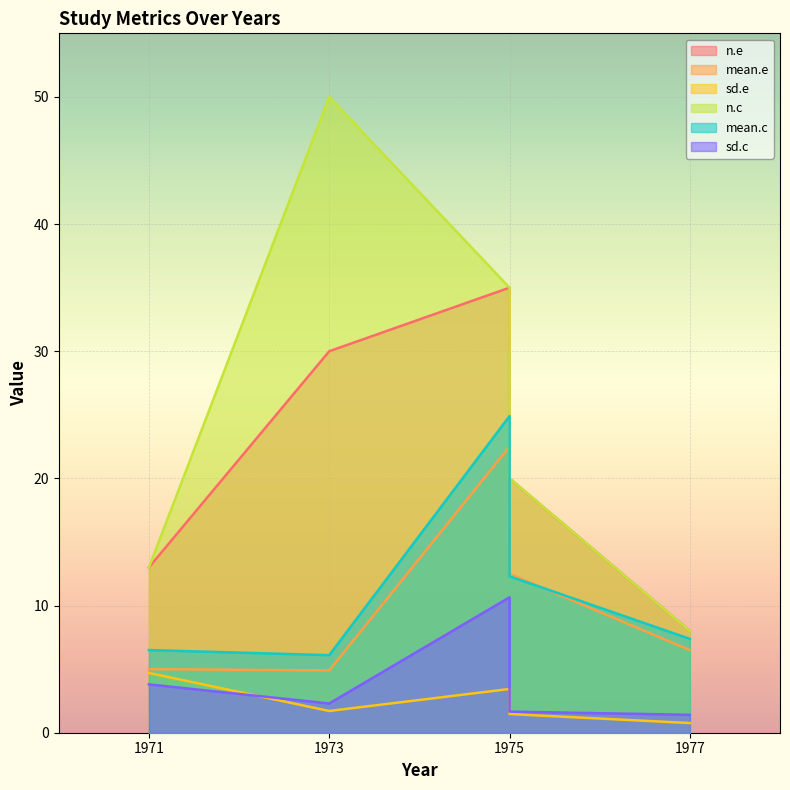

True or false: sd.c has a value of 1.7 at 1975.

True